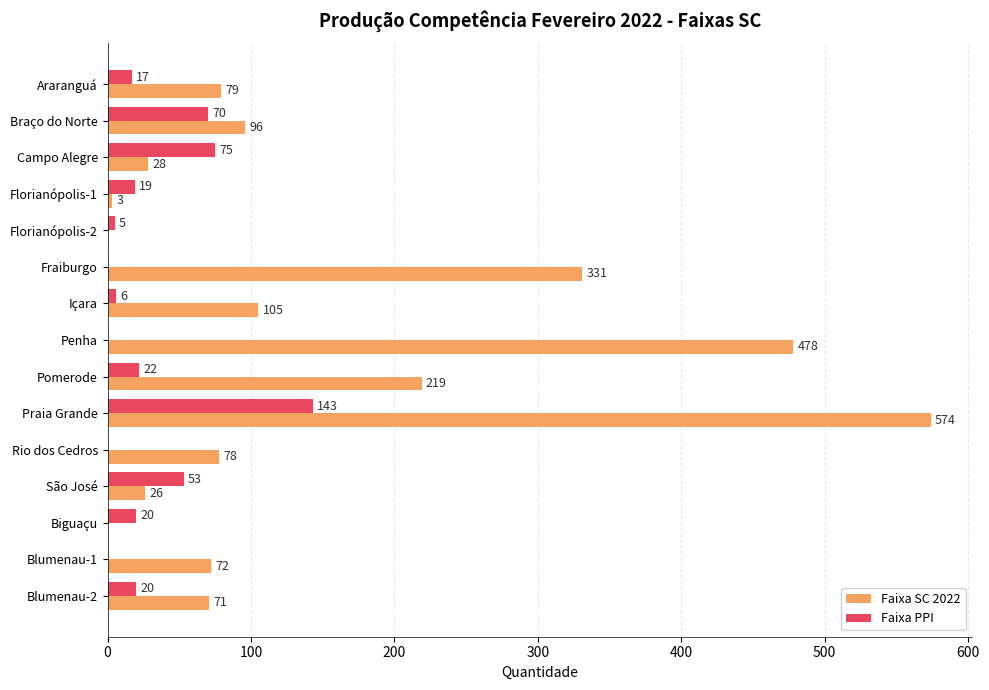

Which series has the largest total across all categories?

Faixa SC 2022